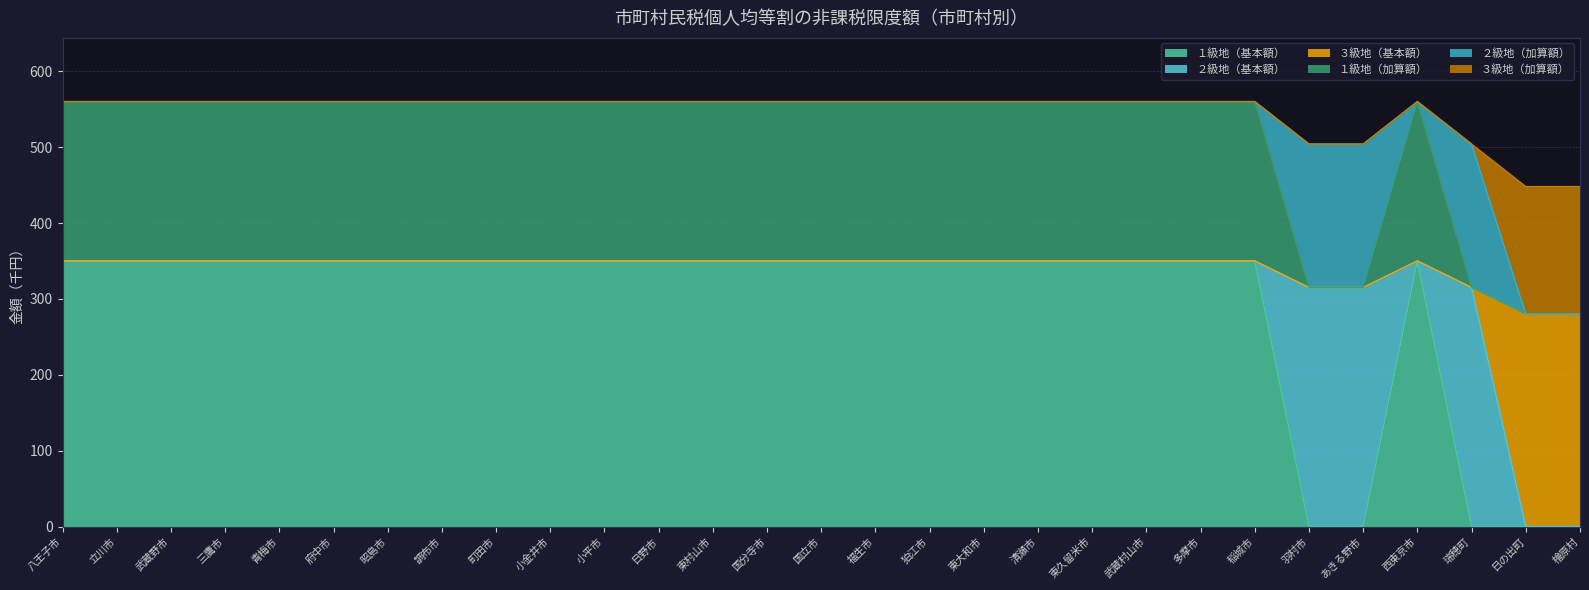

How many categories are shown in the chart?

29